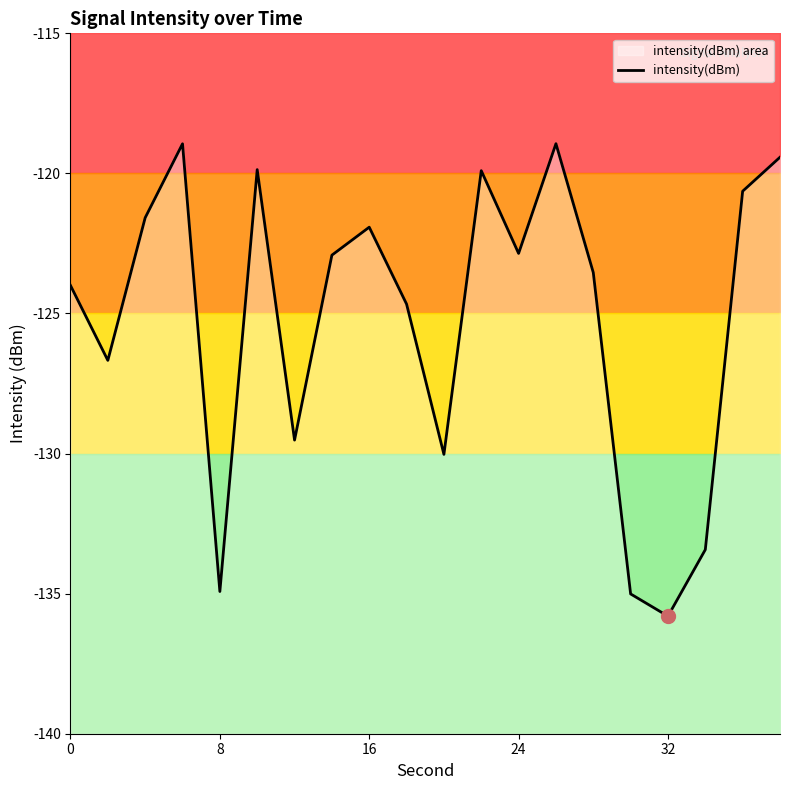

Reading left to right, transcribe all the data shown in this chart.

-124.0	-126.7	-121.6	-118.9	-134.9	-119.9	-129.5	-122.9	-121.9	-124.7	-130.0	-119.9	-122.9	-118.9	-123.5	-135.0	-135.8	-133.4	-120.6	-119.4